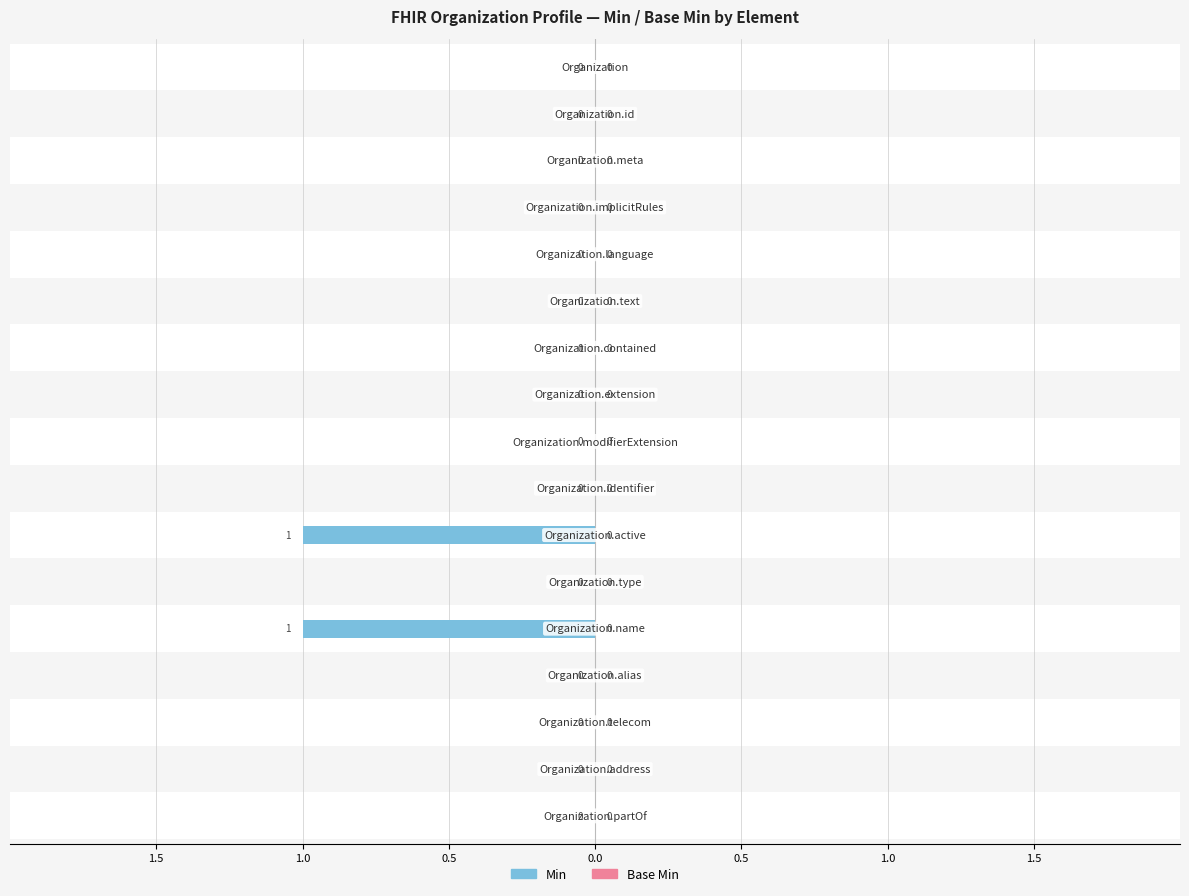

What are all the series names shown in the legend?

Min, Base Min